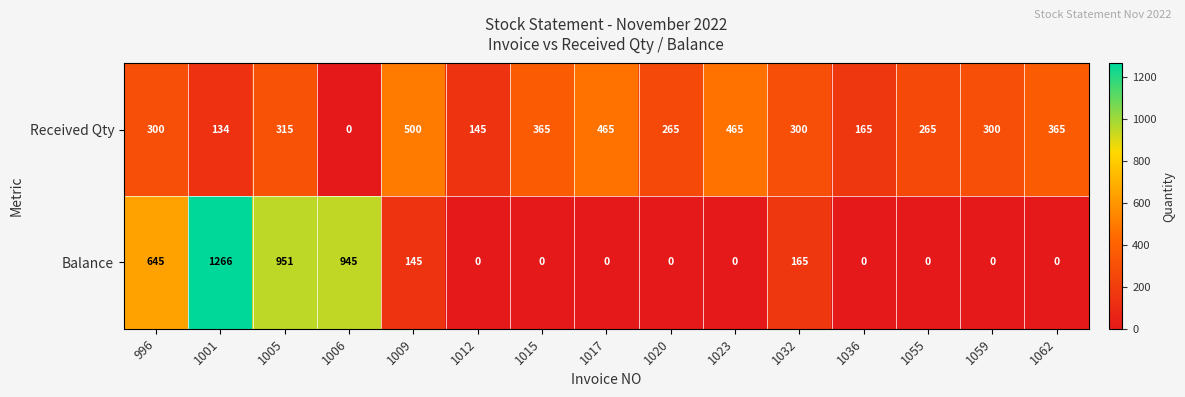

At which category is the sum across all series the highest?

1001